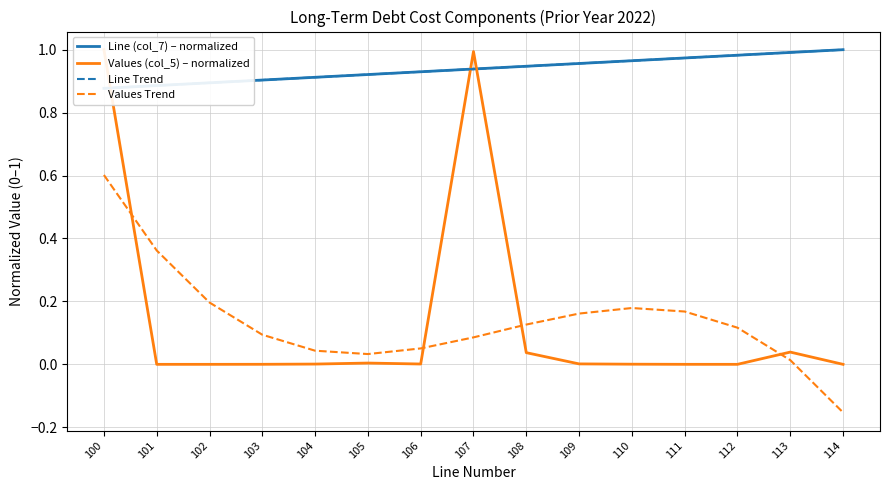

Between 114 and 104, which is larger?

114